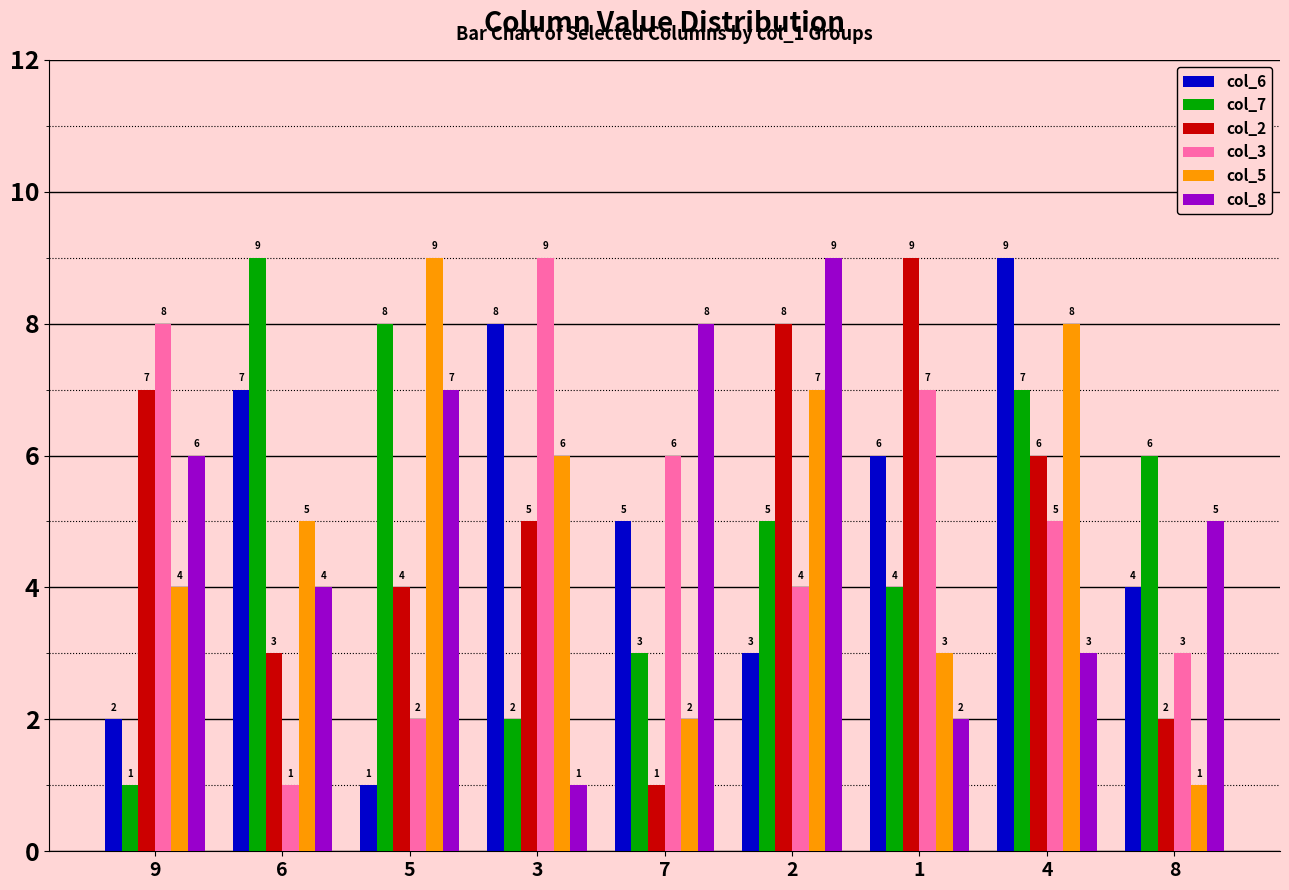

What is the minimum value shown in the chart?

1